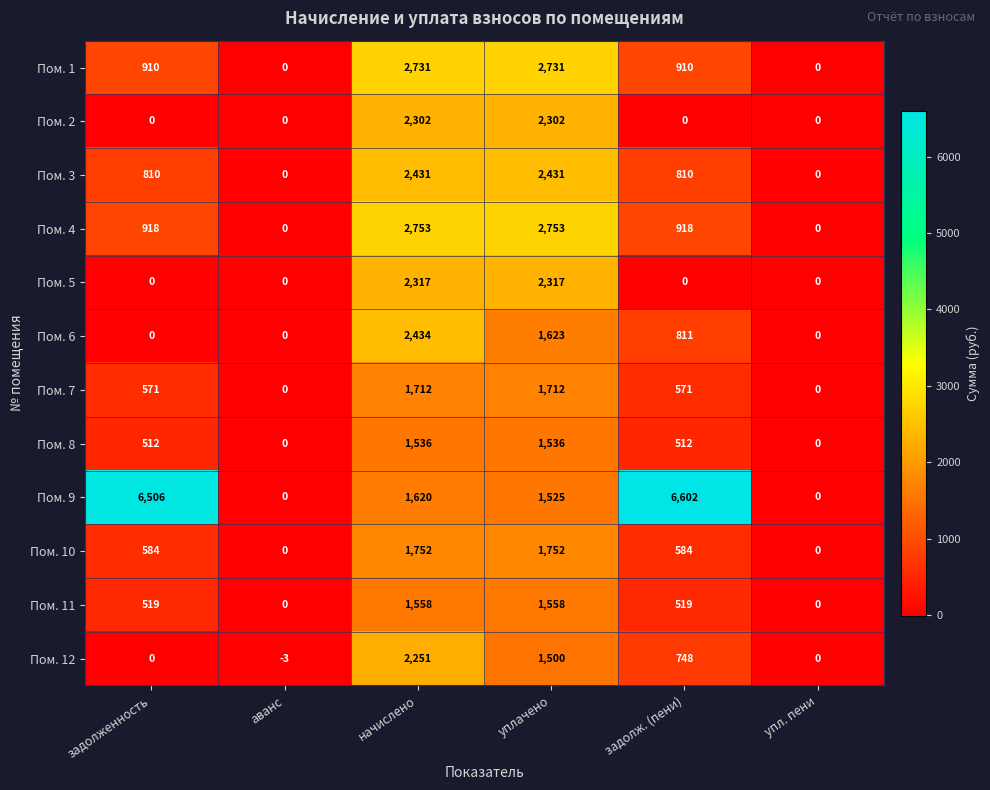

Rank the series by their maximum value, from lowest to highest.

Пом. 8, Пом. 11, Пом. 7, Пом. 10, Пом. 12, Пом. 2, Пом. 5, Пом. 3, Пом. 6, Пом. 1, Пом. 4, Пом. 9